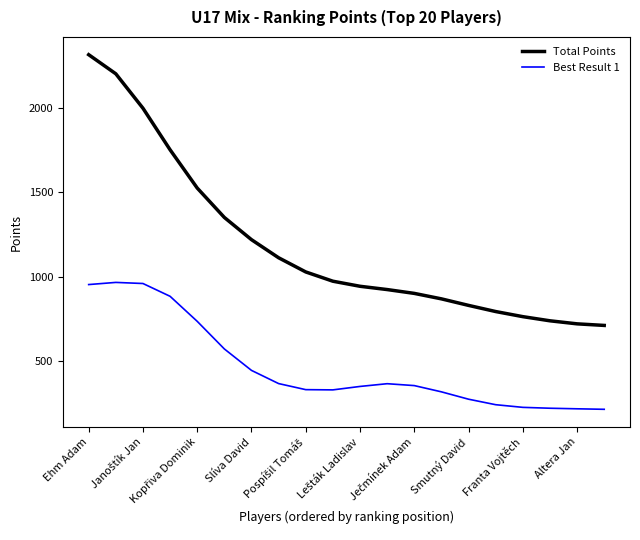

List the series in order of their peak value, lowest first.

Best Result 1, Total Points